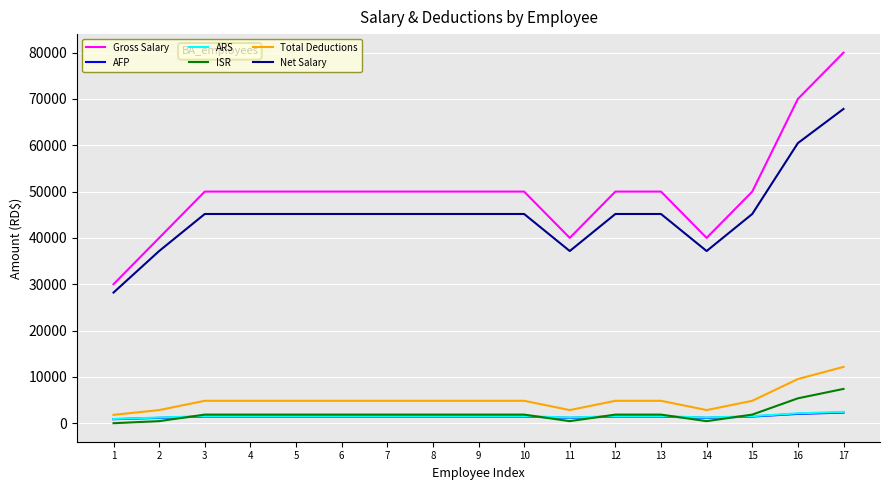

Does the chart have visible grid lines?

Yes